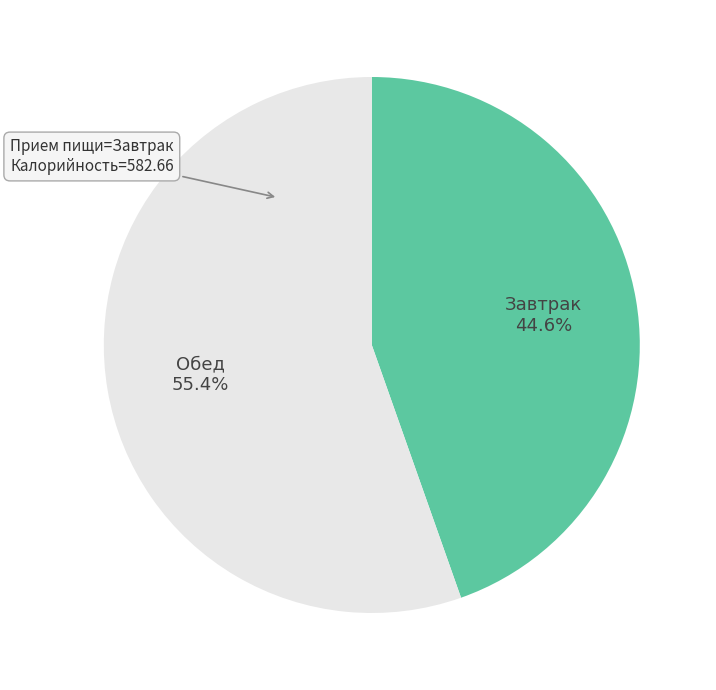

To the nearest percent, what is the average slice percentage?

50%